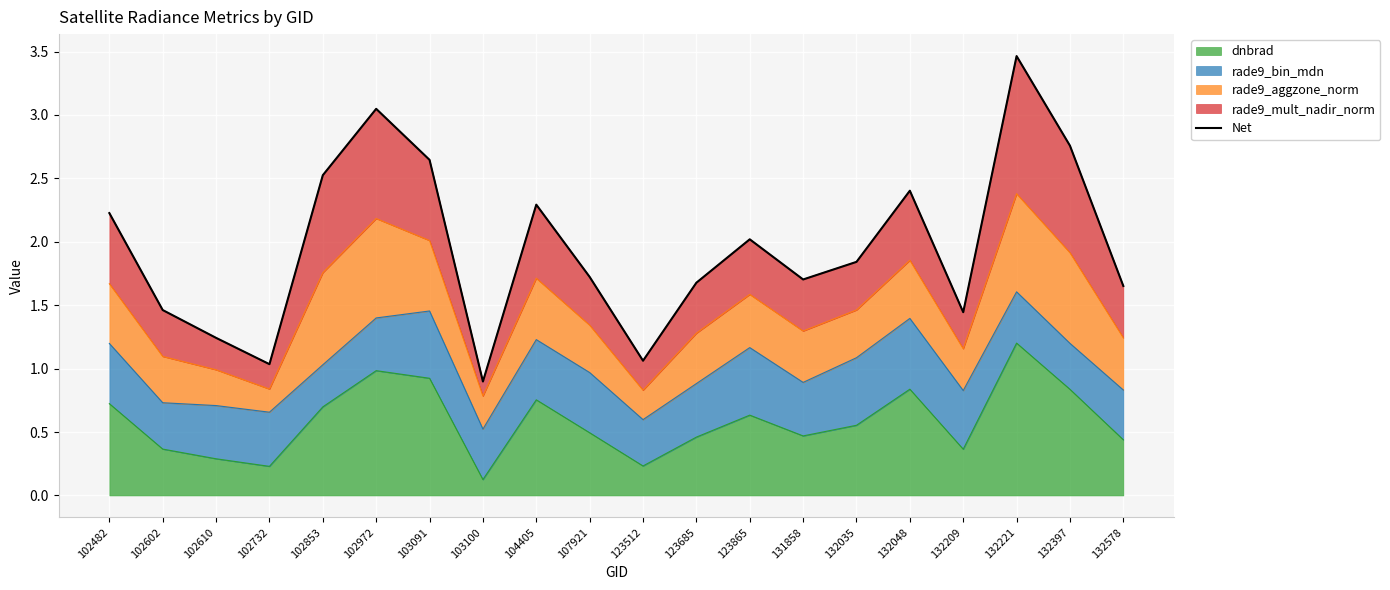

Reading right to left, what are all the values shown in this chart?

132578=1.7	132397=2.8	132221=3.5	132209=1.4	132048=2.4	132035=1.8	131858=1.7	123865=2.0	123685=1.7	123512=1.1	107921=1.7	104405=2.3	103100=0.9	103091=2.6	102972=3.0	102853=2.5	102732=1.0	102610=1.2	102602=1.5	102482=2.2